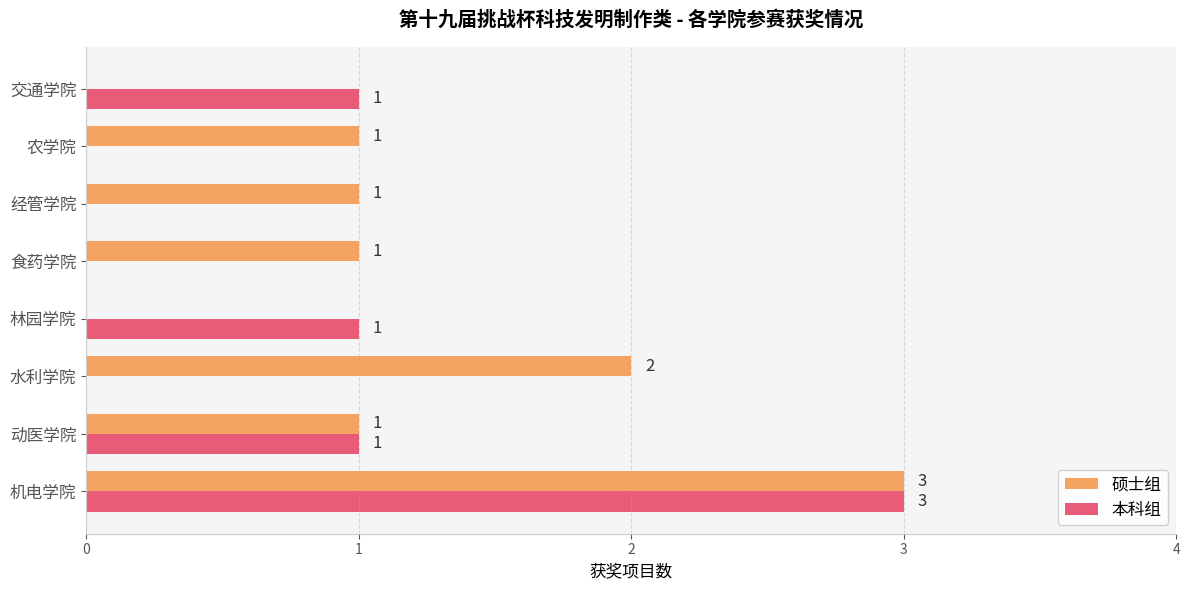

What are all the series names shown in the legend?

硕士组, 本科组